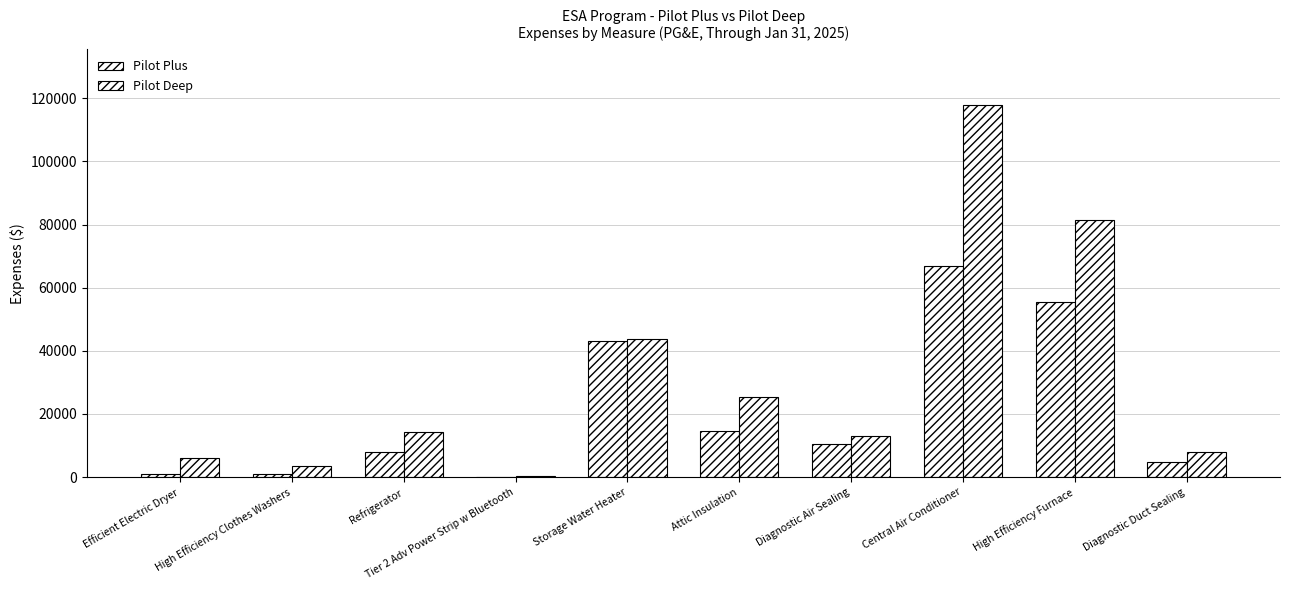

Where is Pilot Deep nearest to the value 59051?

Storage Water Heater